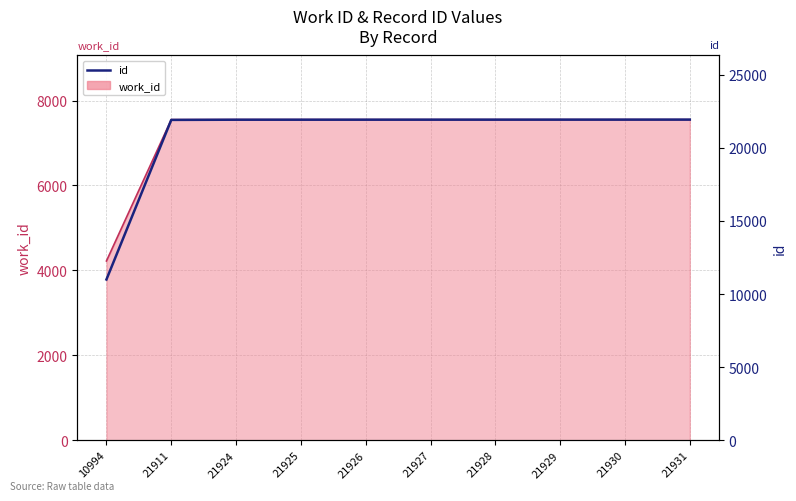

List the labels in order of value, smallest first.

10994, 21911, 21924, 21925, 21926, 21927, 21928, 21929, 21930, 21931